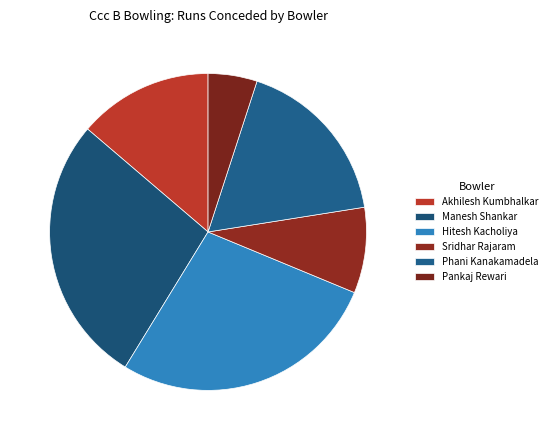

To the nearest percent, what is the difference between the Sridhar Rajaram and Pankaj Rewari slice percentages?

4%